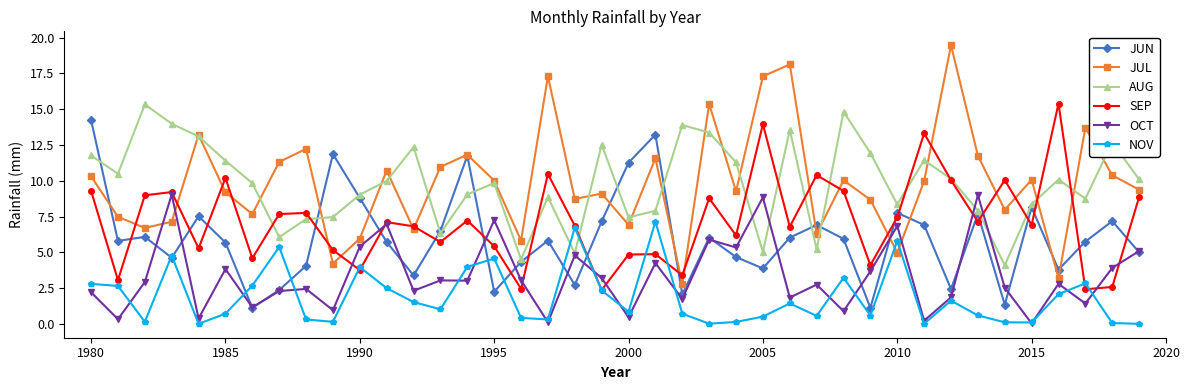

How many interior local peaks does the SEP series have?

13